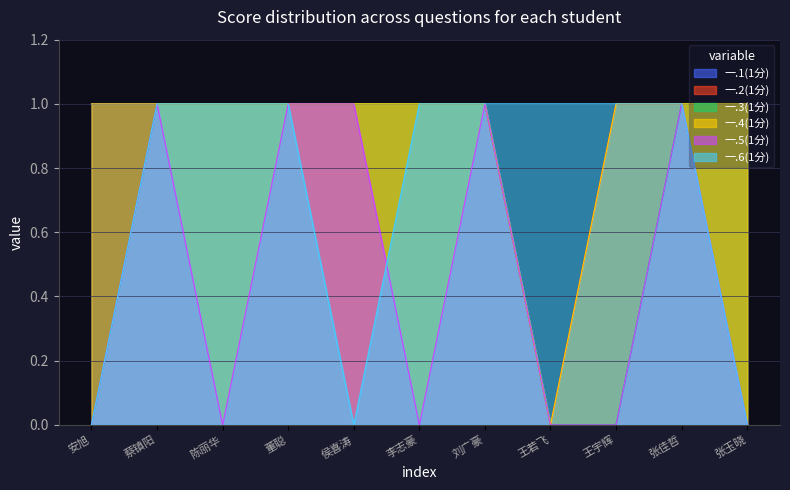

Which series has the largest range (max minus min)?

一.1(1分)